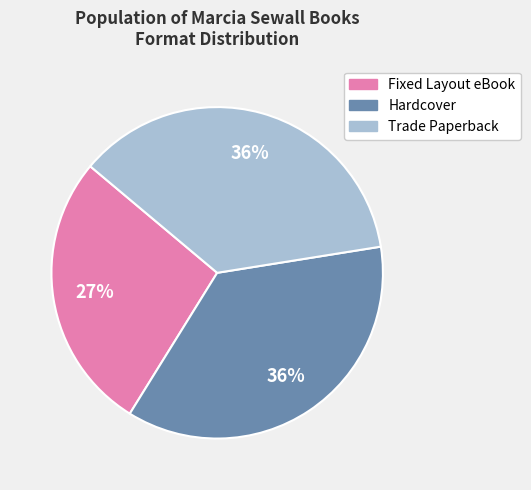

Does Hardcover represent more than half of the total?

No